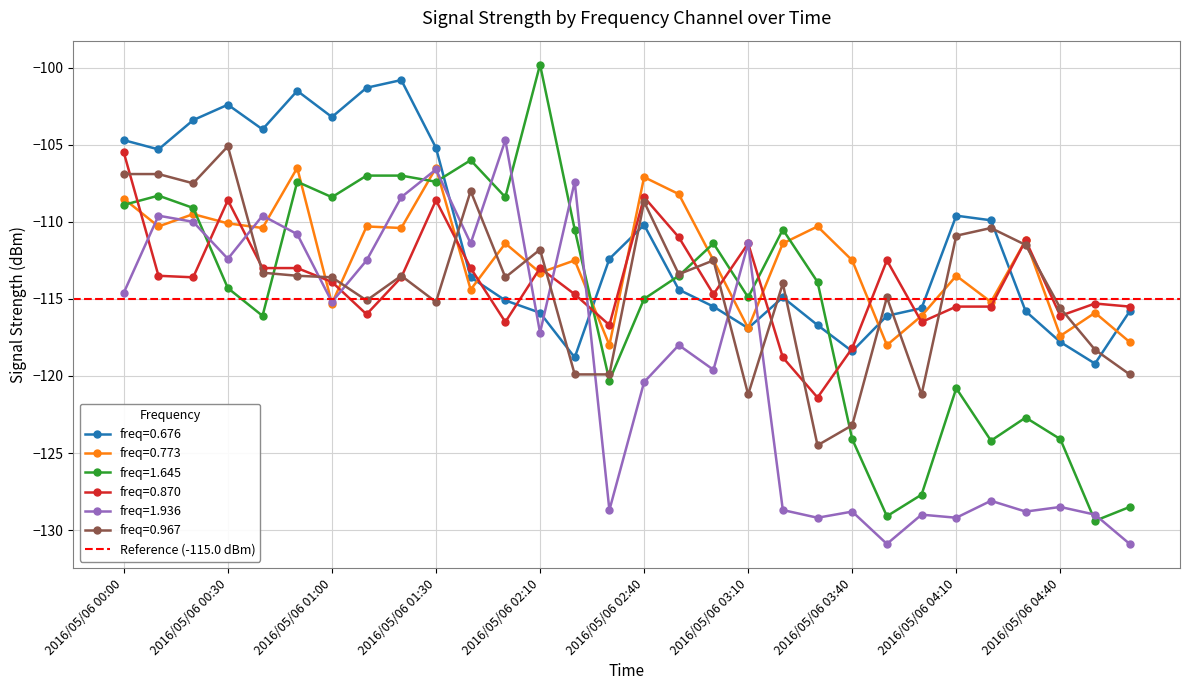

What is the difference between the maximum and minimum values in the 1.936 series?

26.2